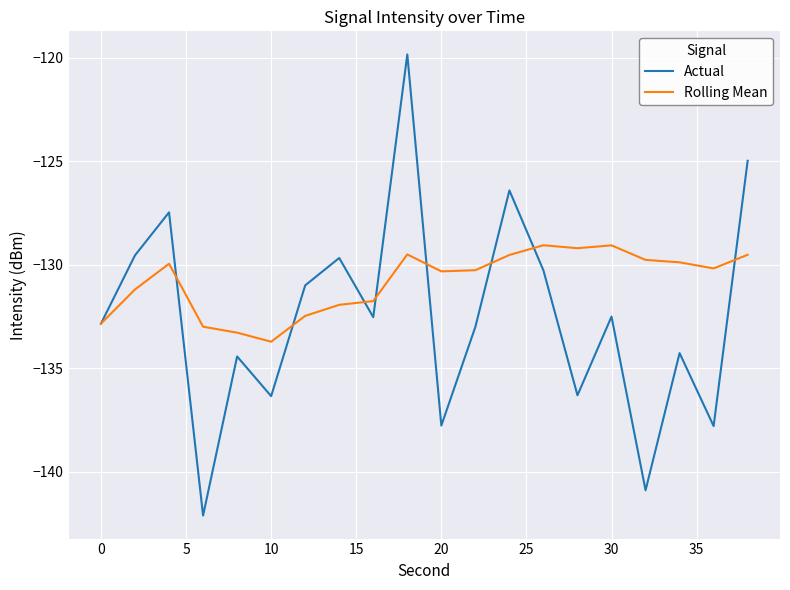

List the series in order of their overall mean, lowest first.

Actual, Rolling Mean